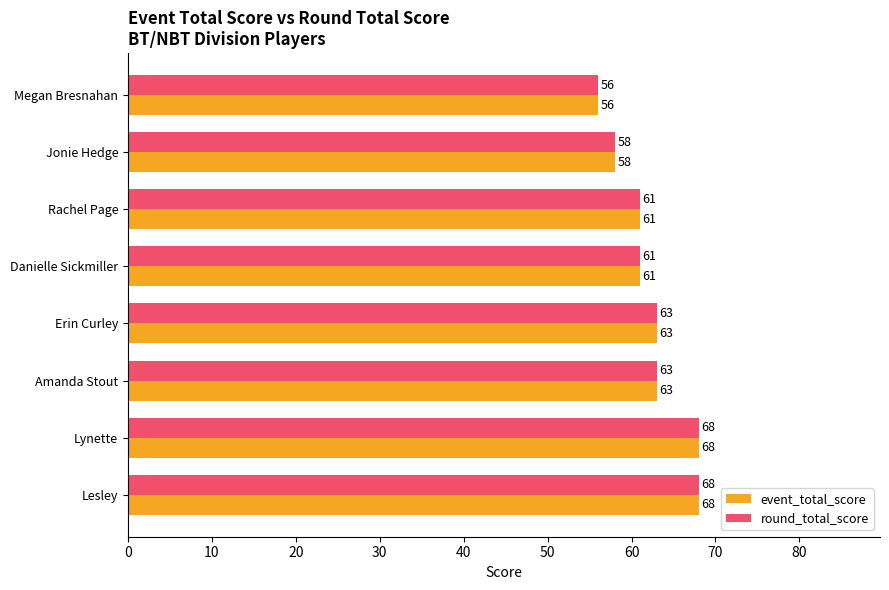

At which label does round_total_score reach its minimum?

Megan Bresnahan